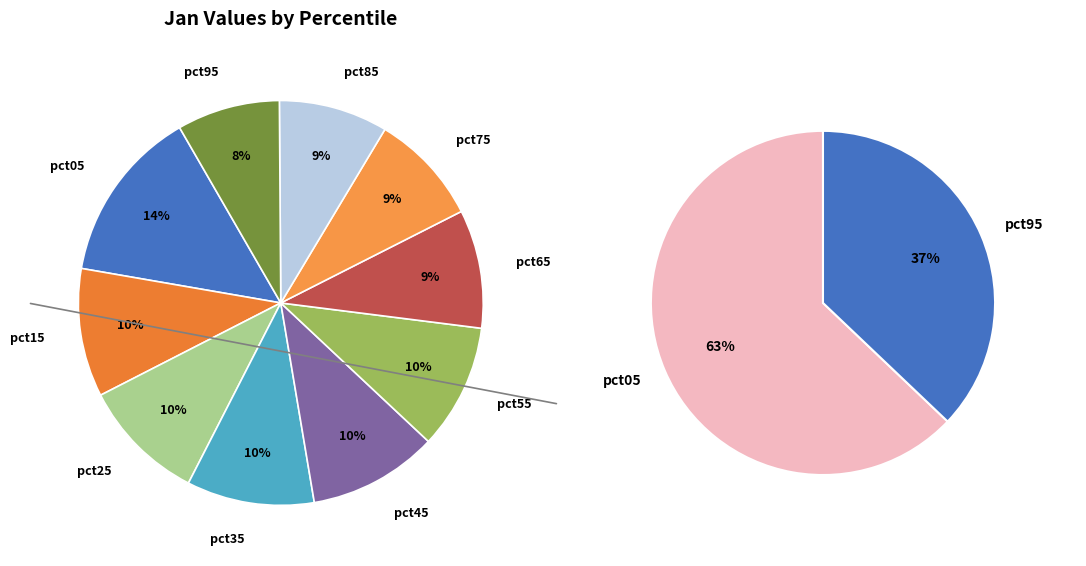

Which category has the biggest portion of the pie?

pct05